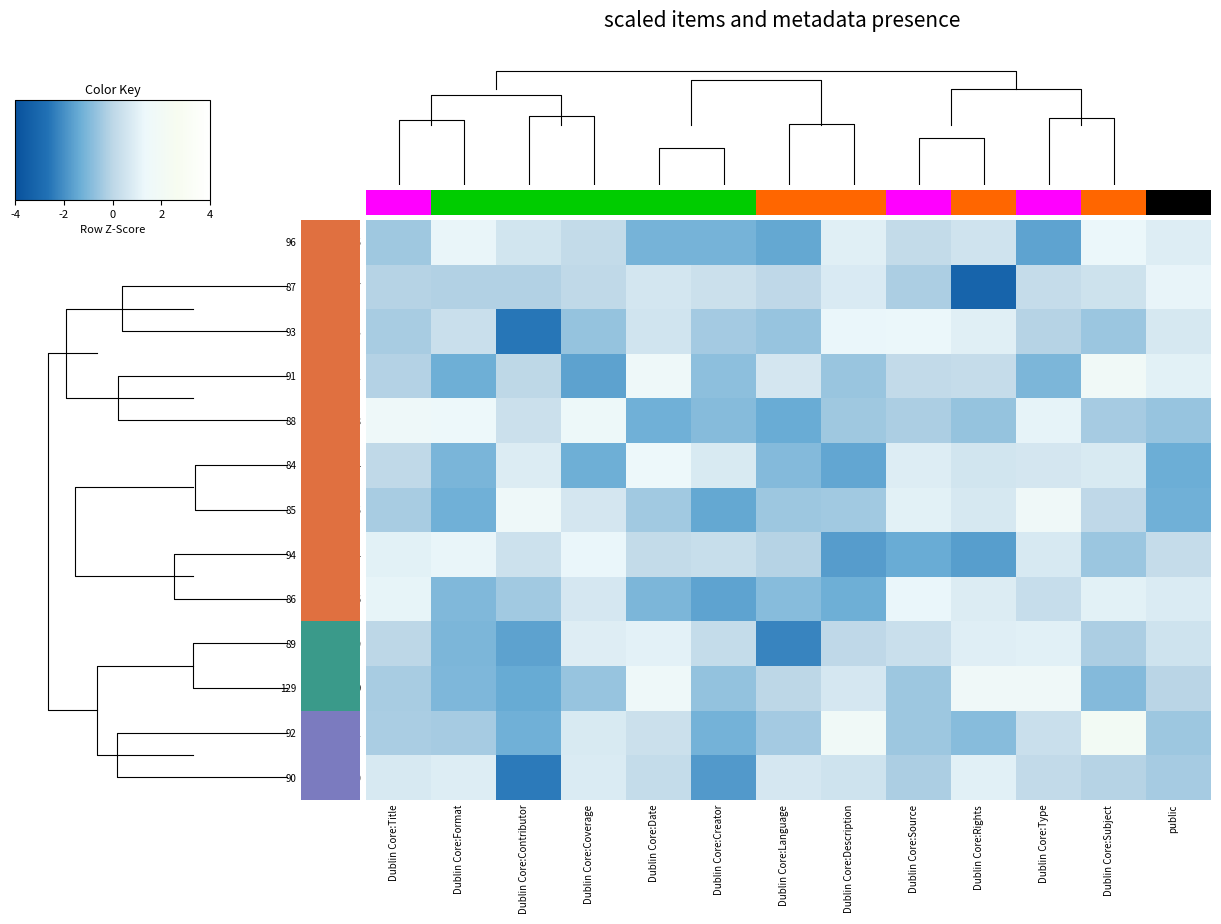

At which label does 129 reach its peak?

Dublin Core:Rights